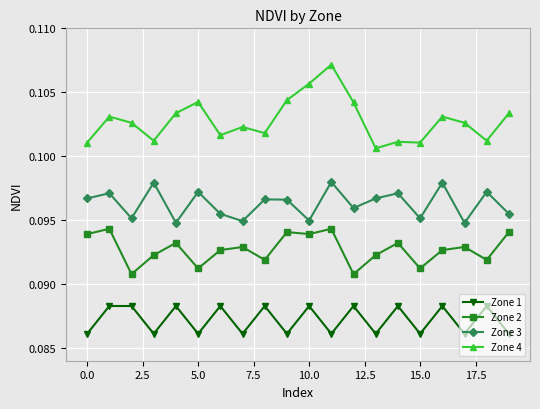

Which series has the largest total across all categories?

Zone 4